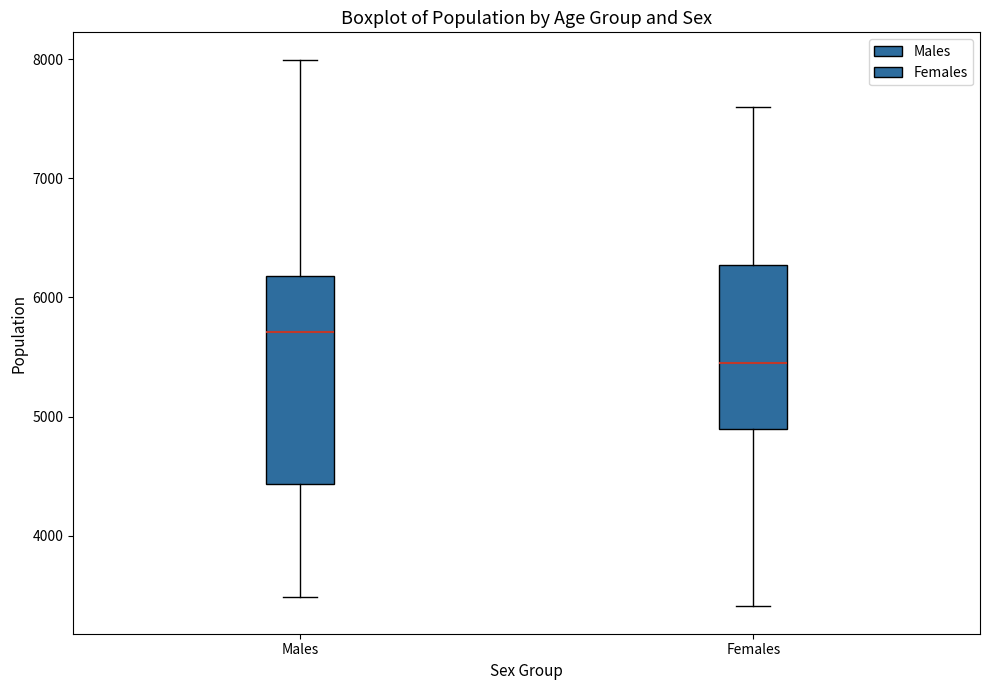

Where does the median line of the box for Females sit on the y-axis? The values are not printed on the chart, so give them approximately, as read against the axis.

5500